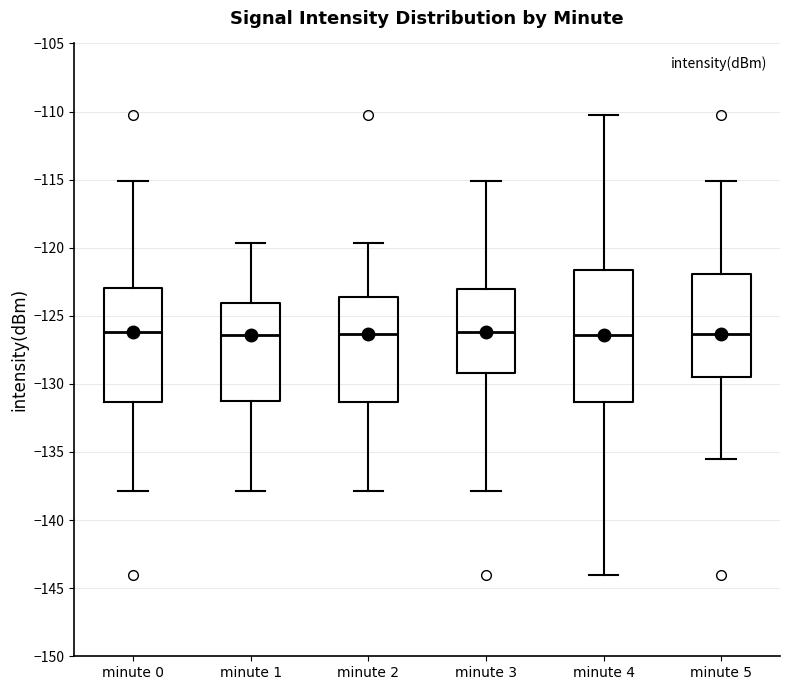

Where is the upper edge of the box for minute 3 on the y-axis? The values are not printed on the chart, so give them approximately, as read against the axis.

-123.0